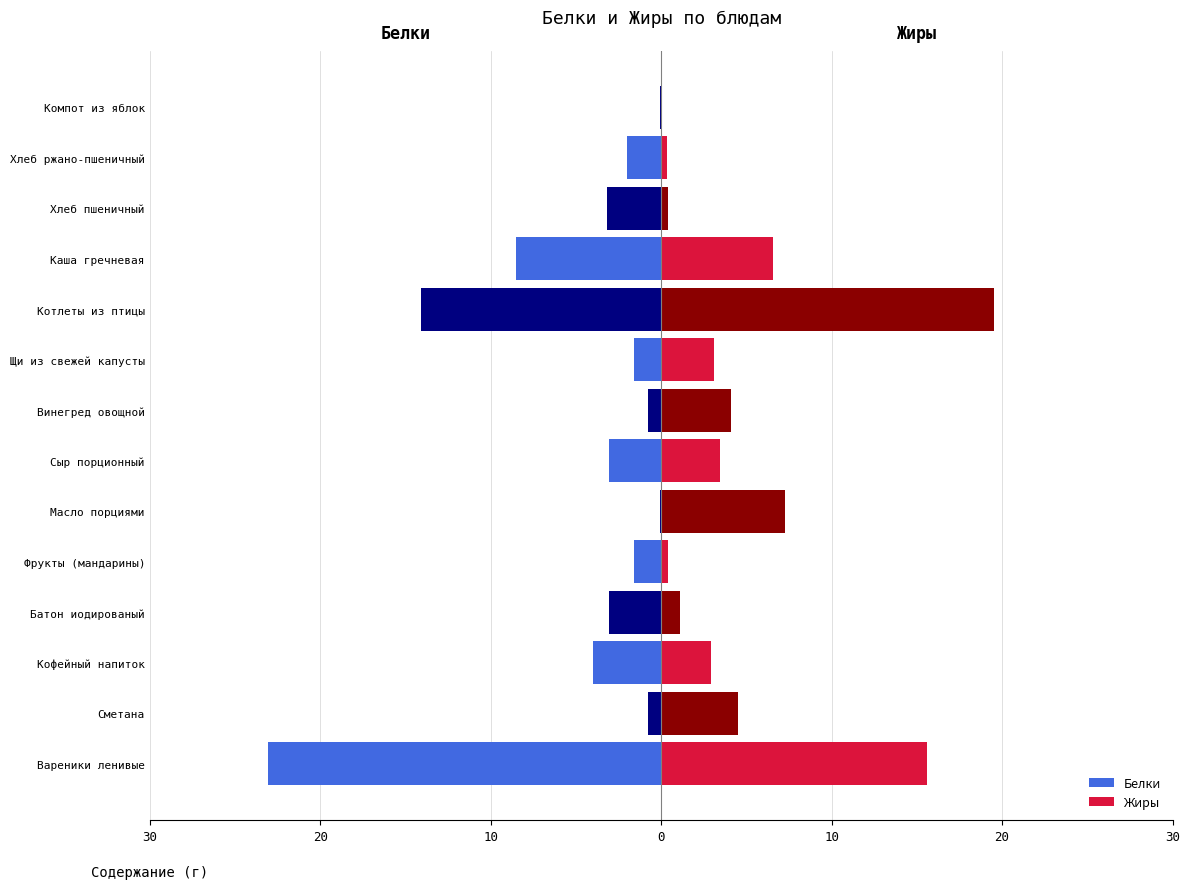

Which series has the widest spread of values?

Белки